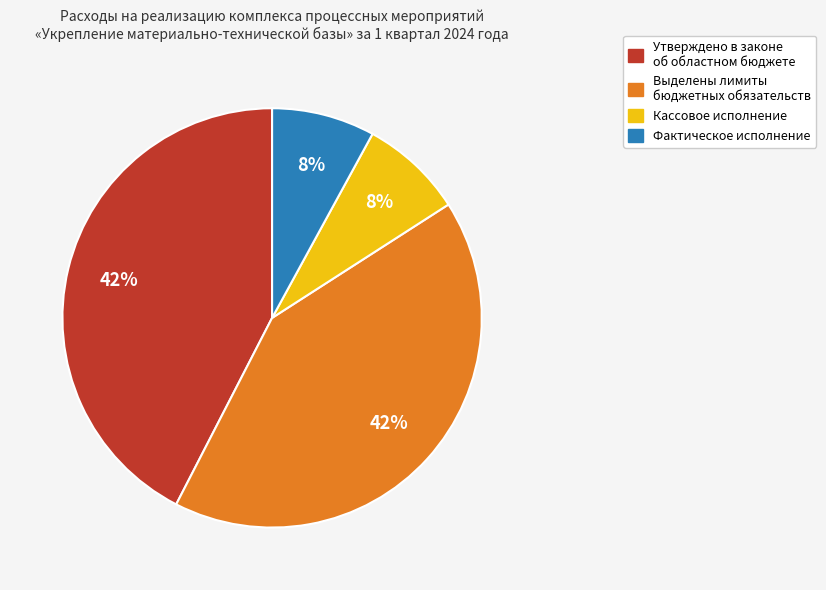

To the nearest percent, what is the difference between the Выделены лимиты бюджетных обязательств and Фактическое исполнение slice percentages?

34%